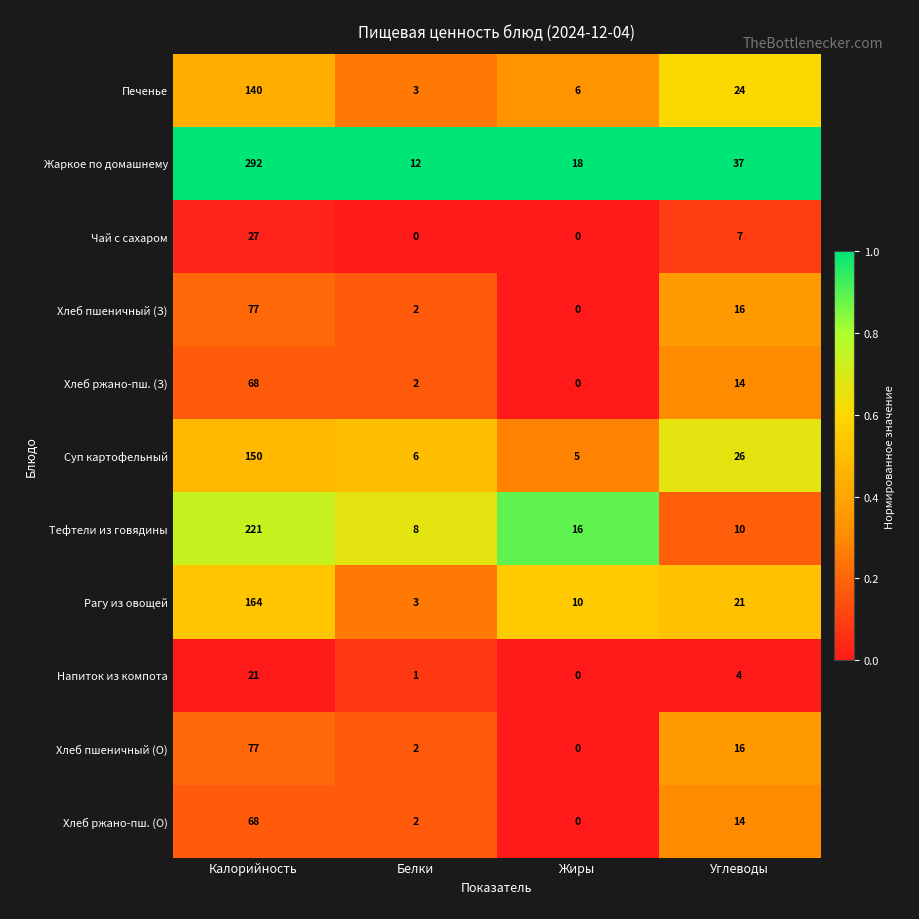

Rank the categories by Суп картофельный value from highest to lowest.

Калорийность, Углеводы, Белки, Жиры